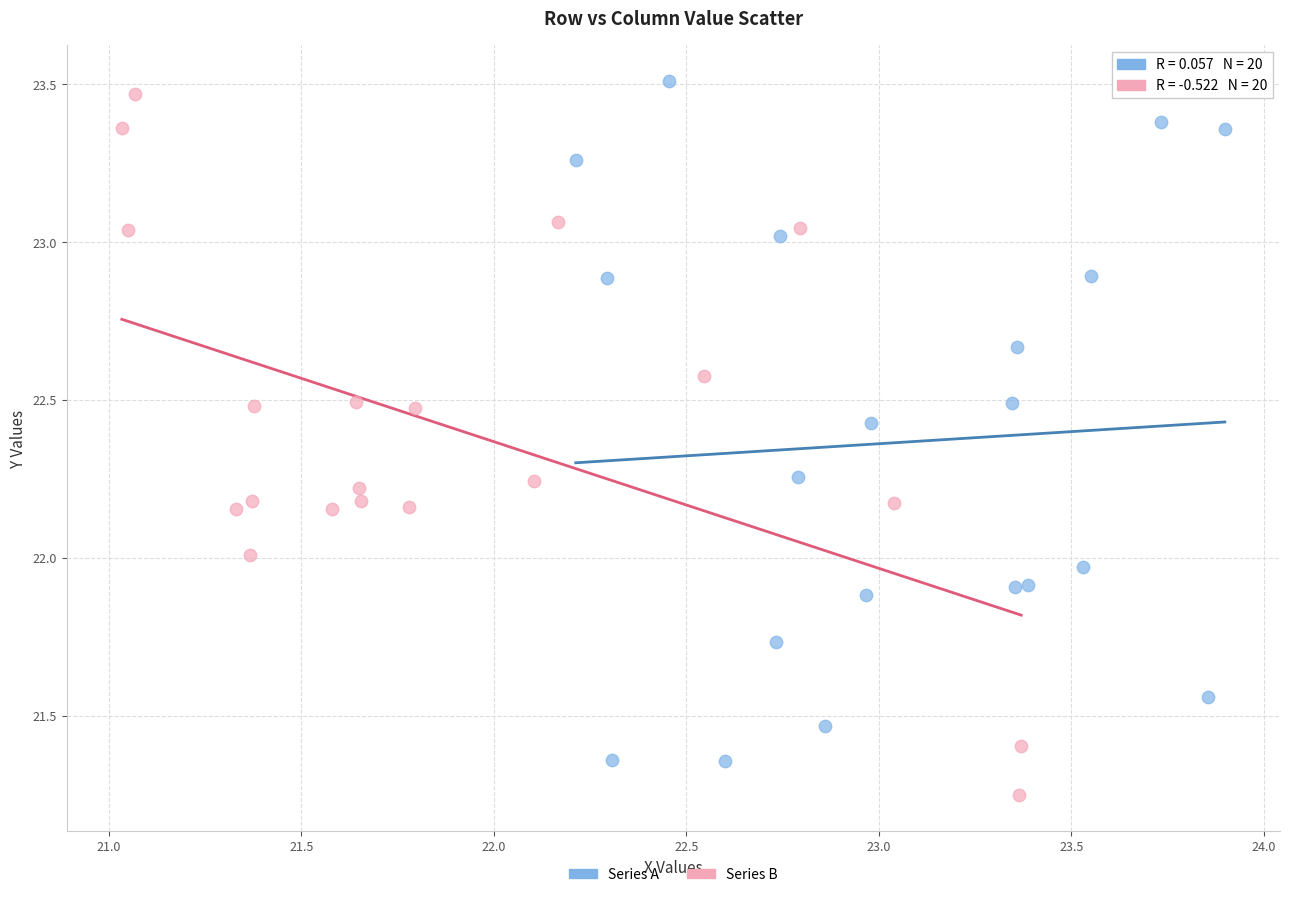

Which series reaches the minimum Y coordinate?

Series B